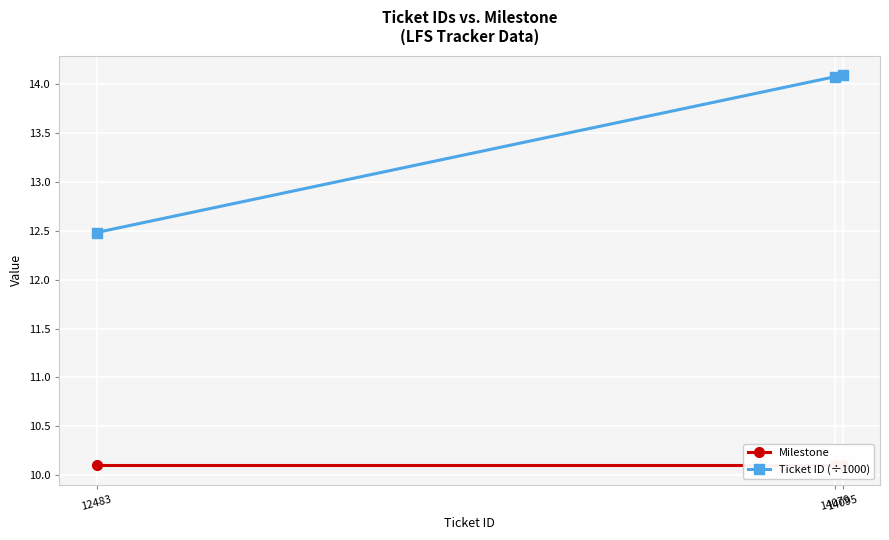

Reading left to right, list all the values displayed in this chart.

Milestone: 10.1	10.1	10.1
Ticket ID (÷1000): 12.5	14.1	14.1